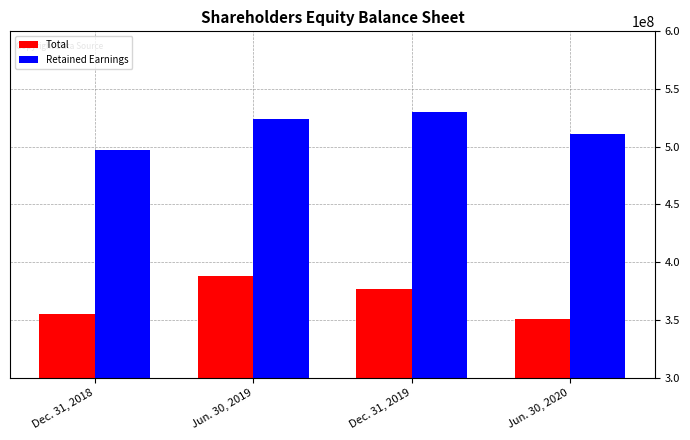

At which label is Total closest to 369575000?

Dec. 31, 2019